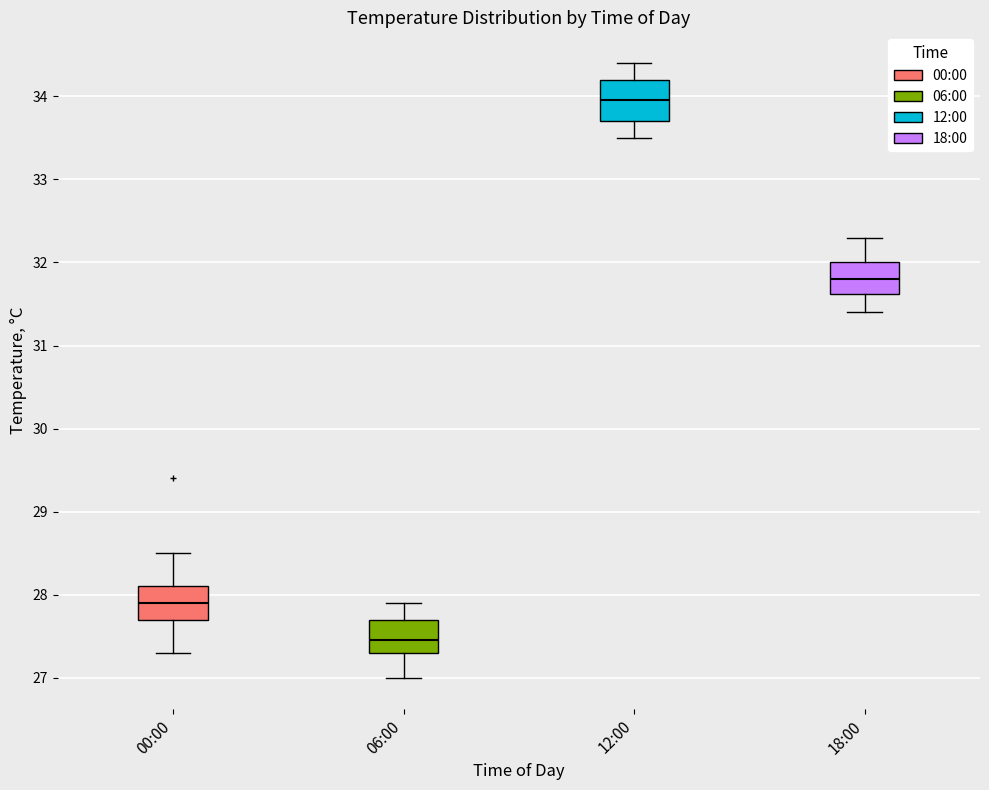

Where is the lower edge of the box for 12:00 on the y-axis? The values are not printed on the chart, so give them approximately, as read against the axis.

33.7